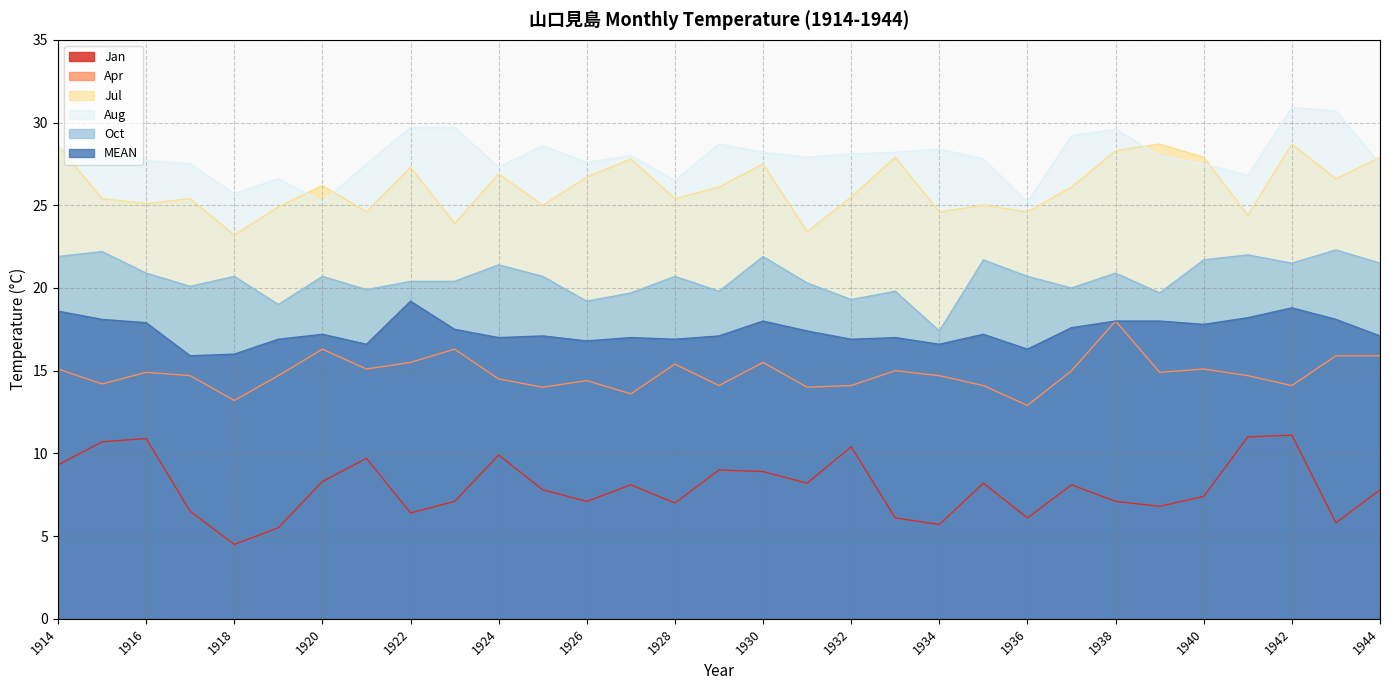

Between 1931 and 1940, which series saw the biggest shift?

Jul